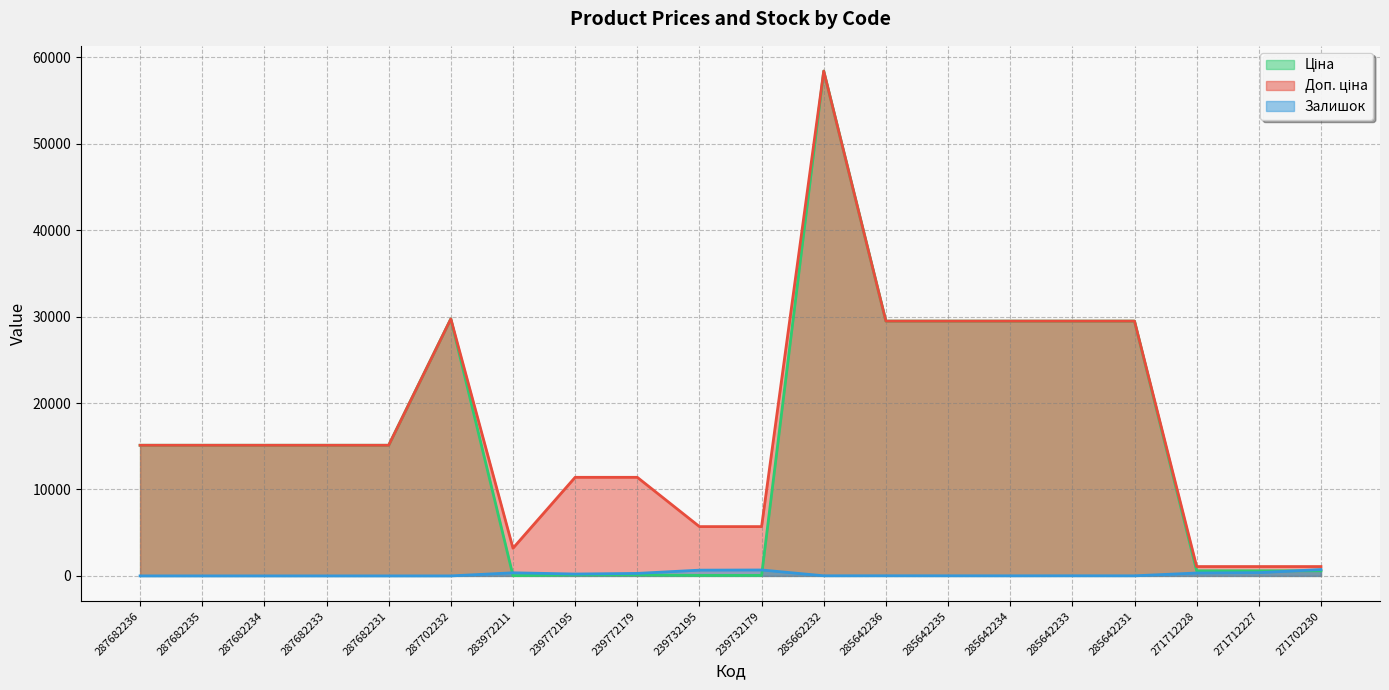

Reading right to left, extract all data points from this chart.

Ціна: 589.9	589.9	589.9	29491.5	29491.5	29491.5	29491.5	29491.5	58426.5	57.0	57.0	114.1	114.1	32.0	29747.2	15120.0	15120.0	15120.0	15120.0	15120.0
Доп. ціна: 1081.7	1081.7	1081.7	29491.5	29491.5	29491.5	29491.5	29491.5	58426.5	5705.0	5705.0	11410.0	11410.0	3205.0	29747.2	15120.0	15120.0	15120.0	15120.0	15120.0
Залишок: 736.0	374.0	334.0	11.0	14.0	10.0	13.0	16.0	14.0	686.0	665.0	290.0	218.0	360.0	0.0	0.0	0.0	0.0	0.0	0.0